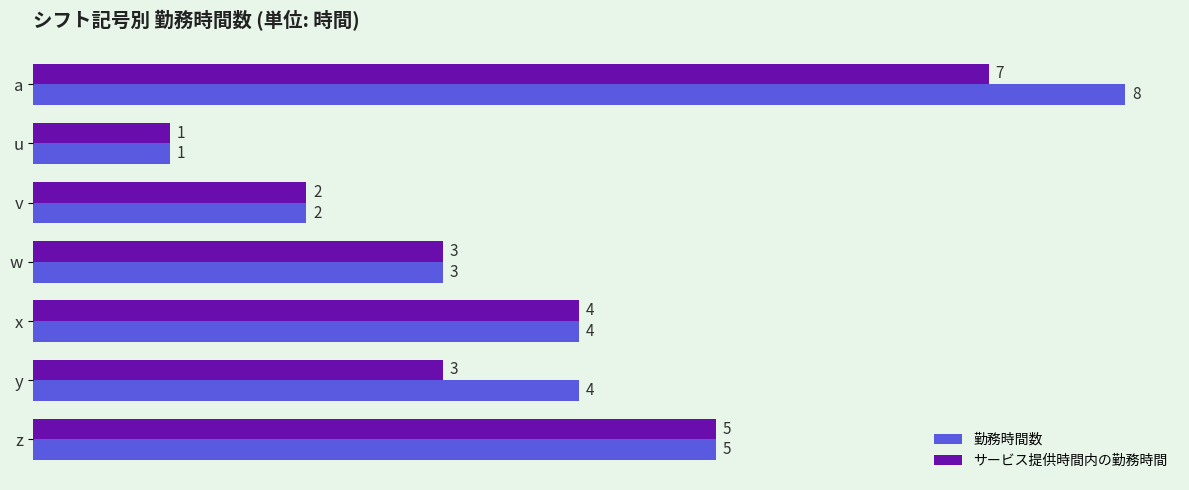

What is the highest value of the サービス提供時間内の勤務時間 series?

7